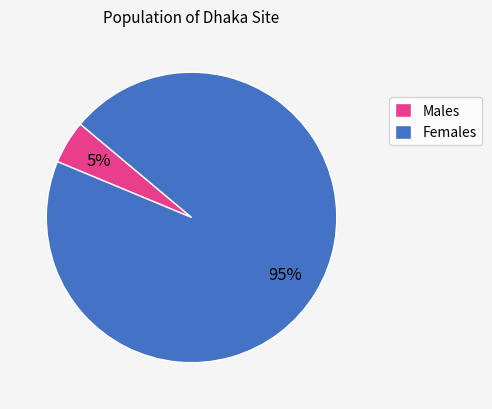

Does any single category account for the majority?

Yes